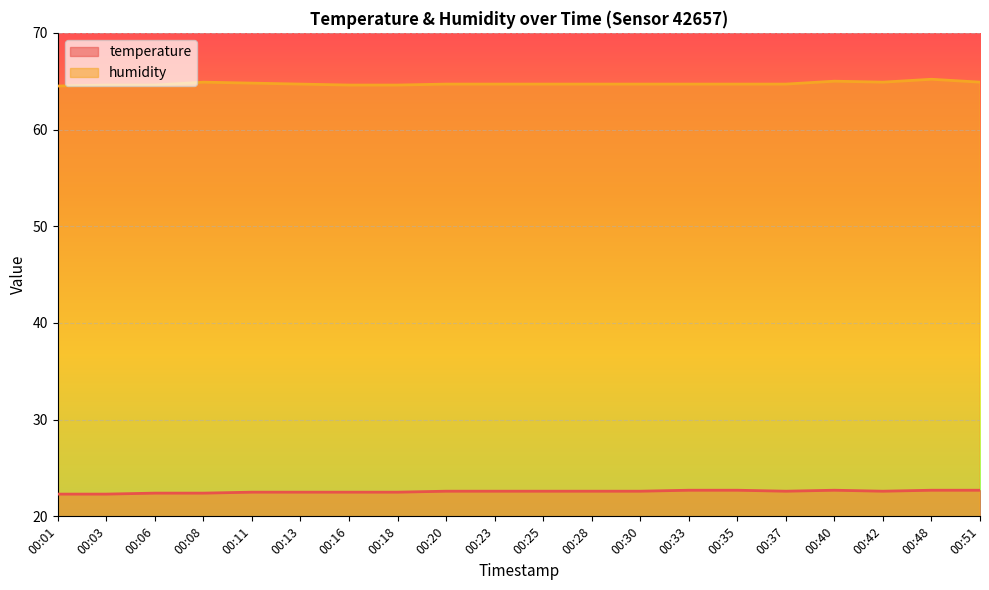

In temperature, how many points are higher than both neighbors (excluding endpoints)?

1